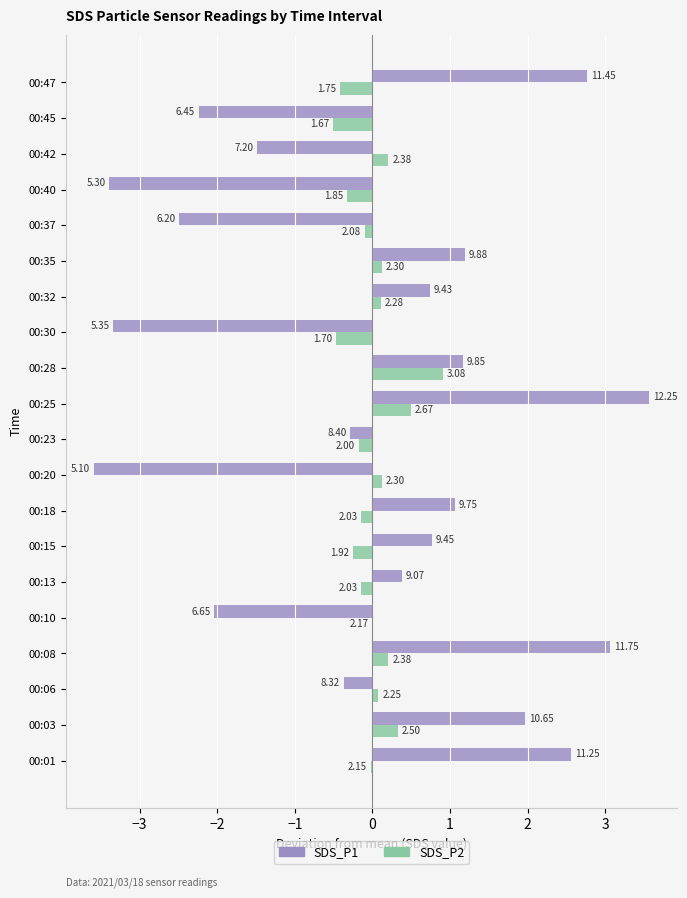

How many bars are there in total?

40